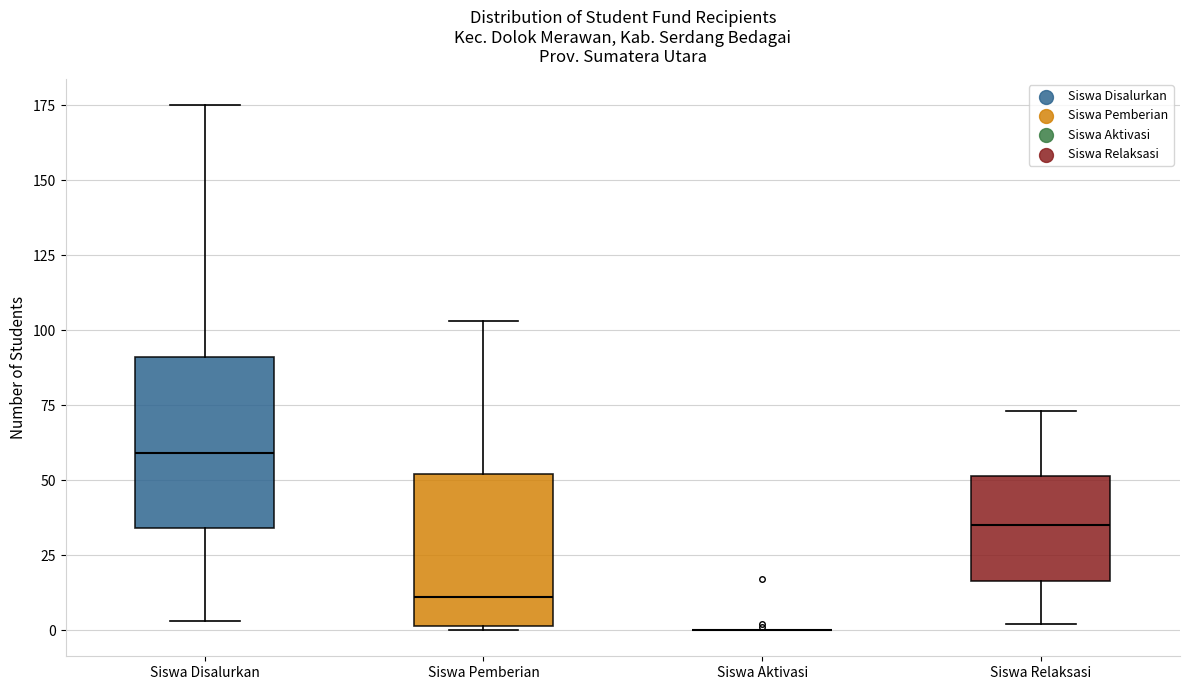

Reading left to right, read every box against the y-axis: the position of its median line, the range the box covers, and the ends of its whiskers. The values are not printed on the chart, so give them approximately, as read against the axis.

Siswa Disalurkan: median 60, box 35 to 90, whiskers 5 to 175
Siswa Pemberian: median 10, box 0 to 50, whiskers 0 to 105
Siswa Aktivasi: box collapsed to a line at 0, whiskers 0 to 0
Siswa Relaksasi: median 35, box 15 to 50, whiskers 0 to 75